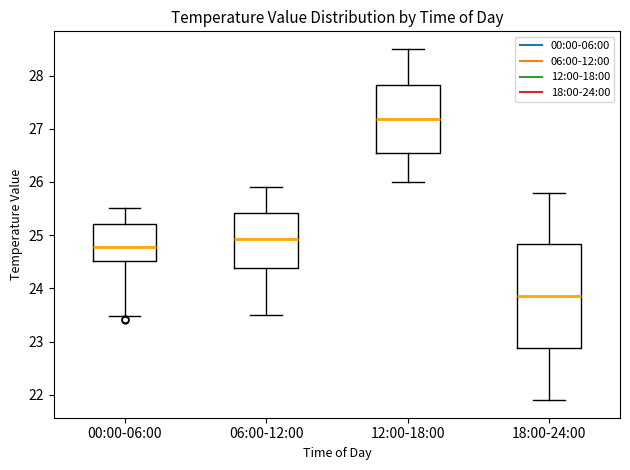

Where does the median line of the box for 12:00-18:00 sit on the y-axis? The values are not printed on the chart, so give them approximately, as read against the axis.

27.2